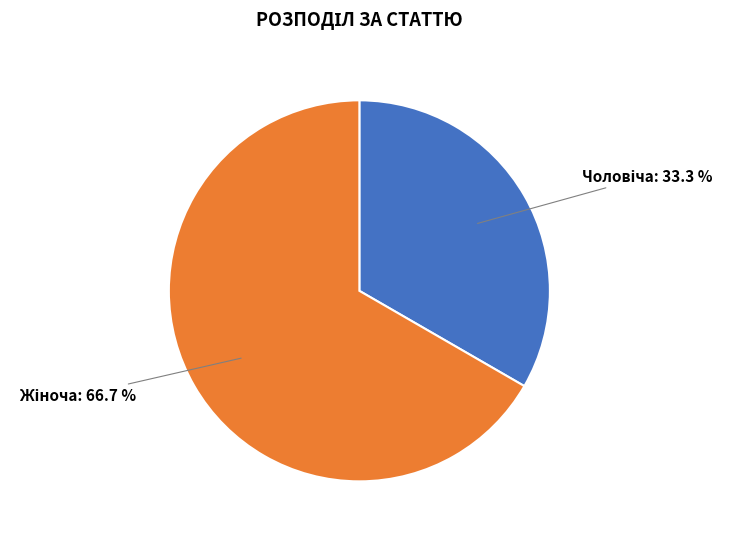

To the nearest percent, what is the difference between the largest and smallest slice percentages?

33%